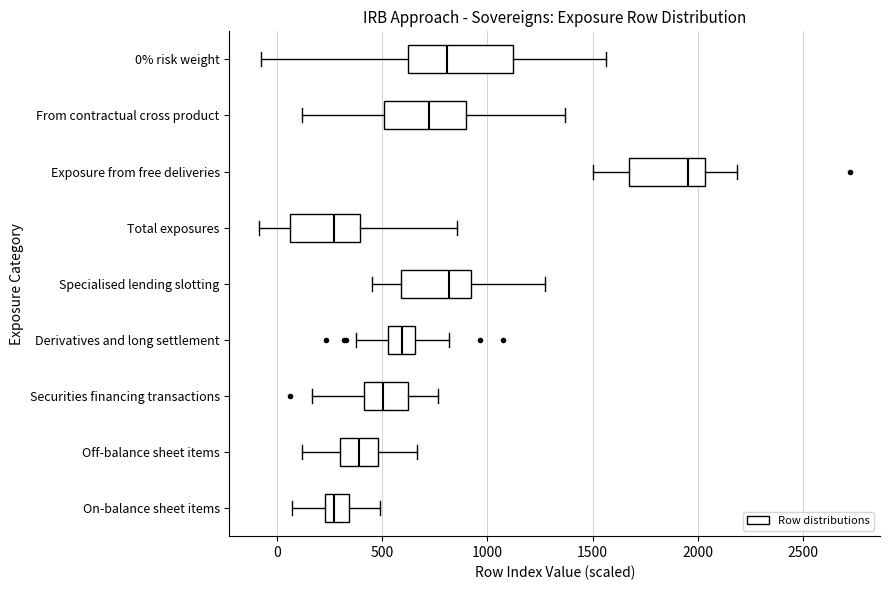

Where does the left whisker of the box for Securities financing transactions end on the x-axis? The values are not printed on the chart, so give them approximately, as read against the axis.

150